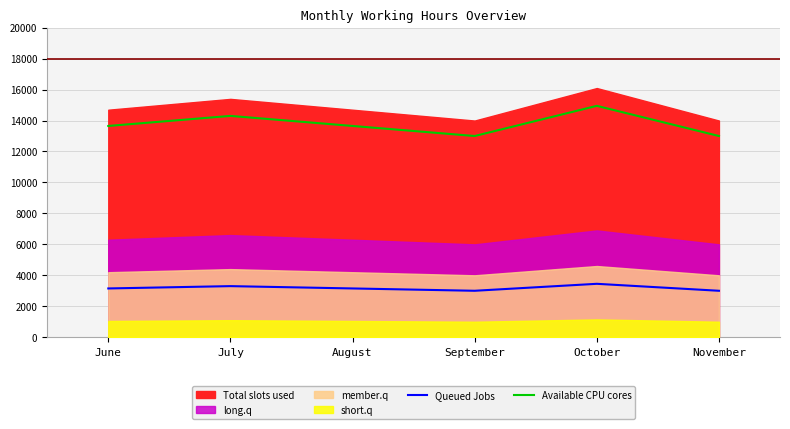

True or false: Available CPU cores and Queued Jobs cross at least once.

False